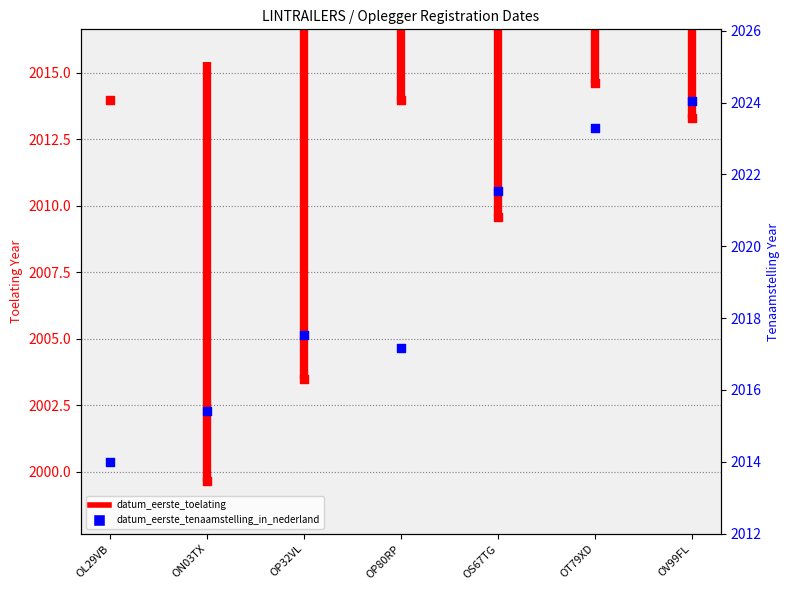

Is the value of datum_eerste_tenaamstelling_in_nederland at OP32VL greater than the value of datum_eerste_toelating at OP80RP?

Yes